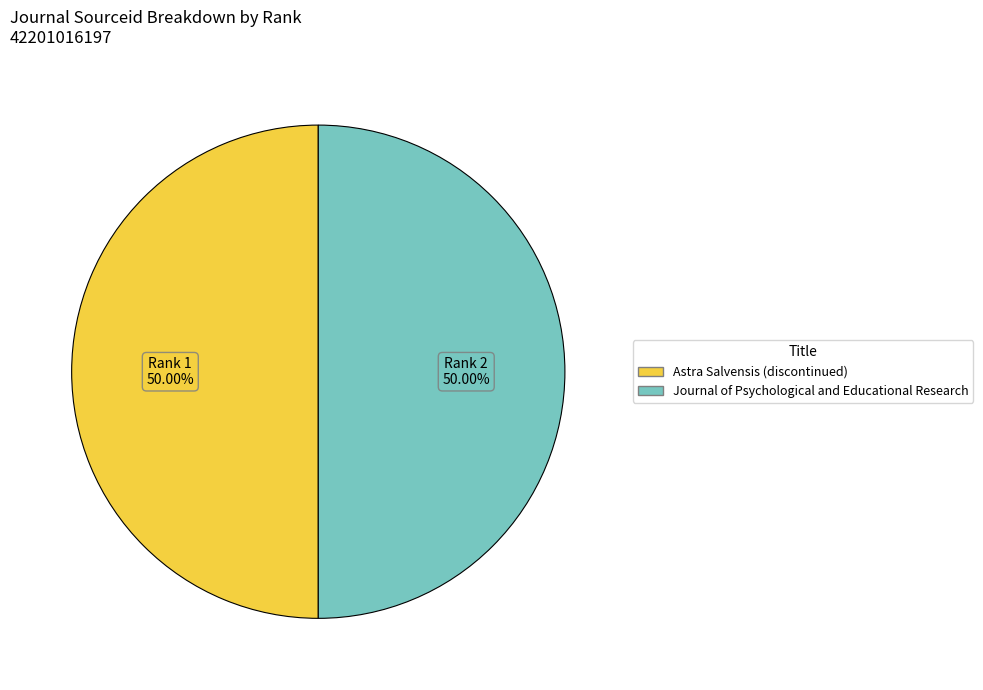

Combined, what portion of the pie is Astra Salvensis (discontinued) and Journal of Psychological and Educational Research?

100.0%